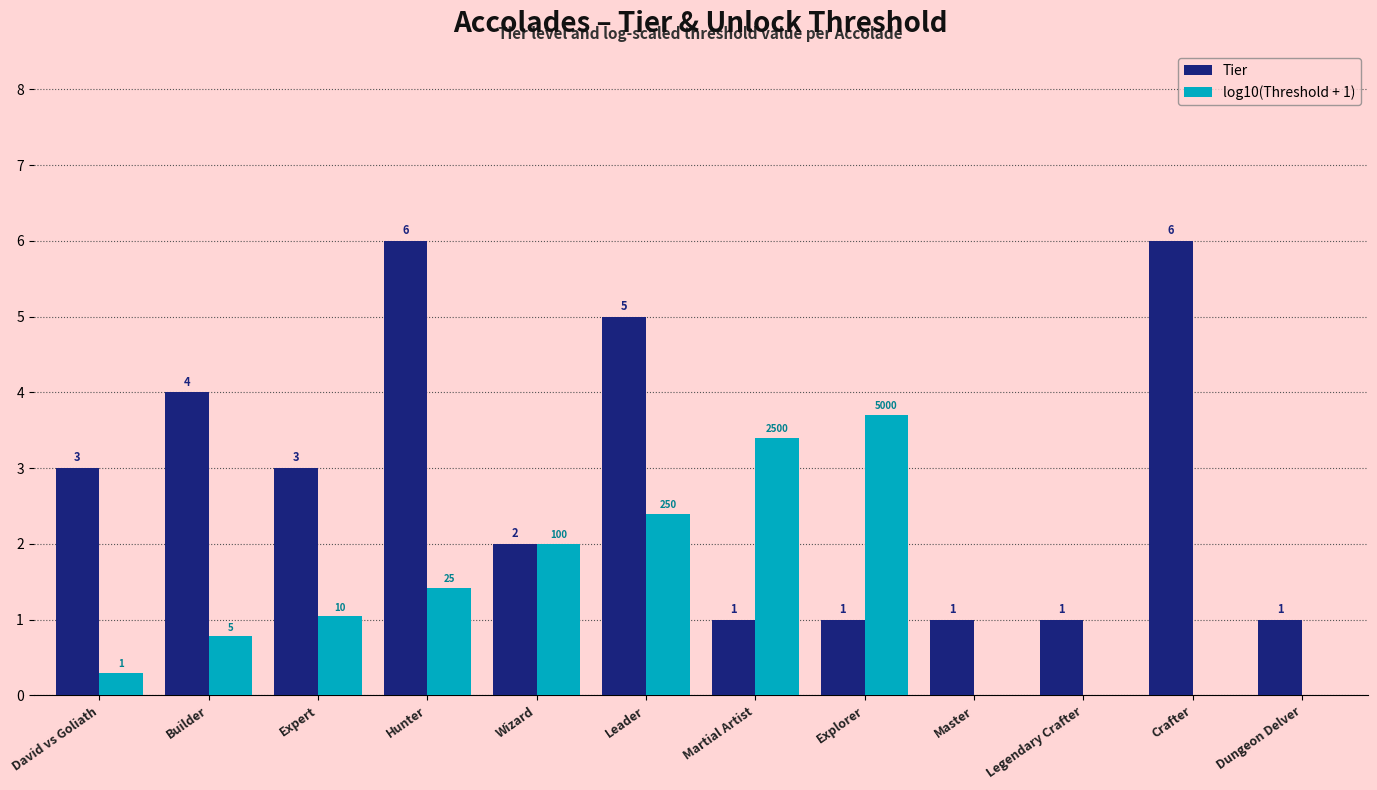

Is it true that Tier equals 1.5 at Builder?

False